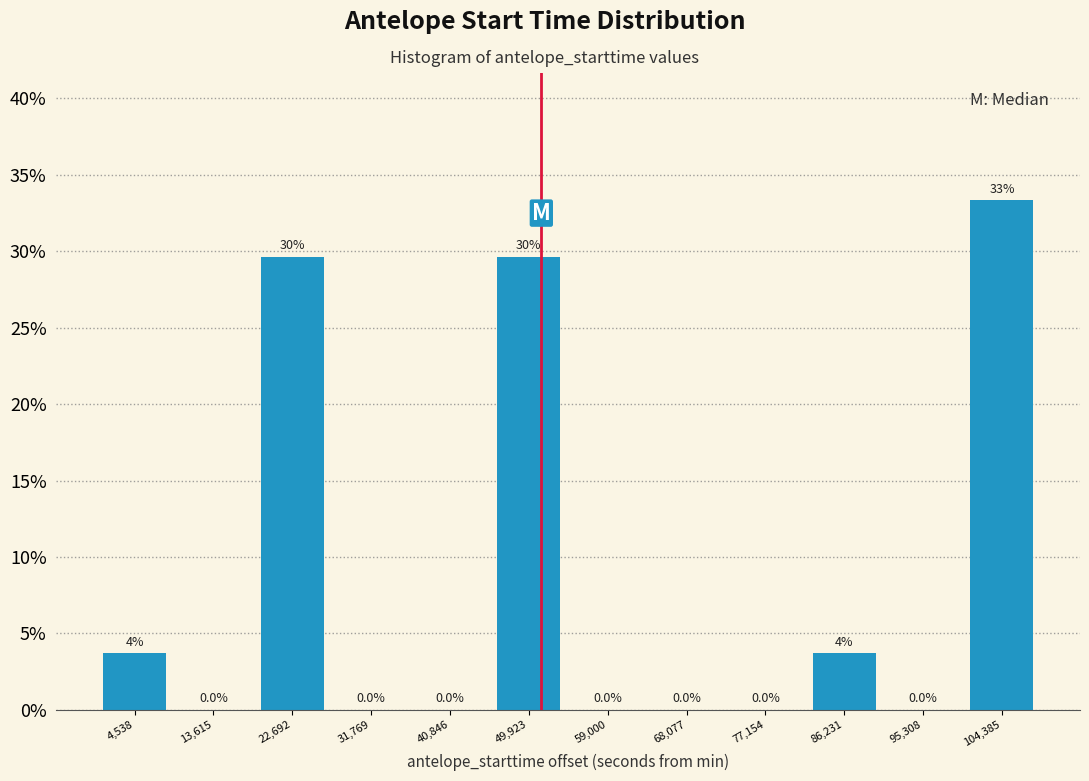

Which range on the x-axis has the tallest bar?

100000 to 109000